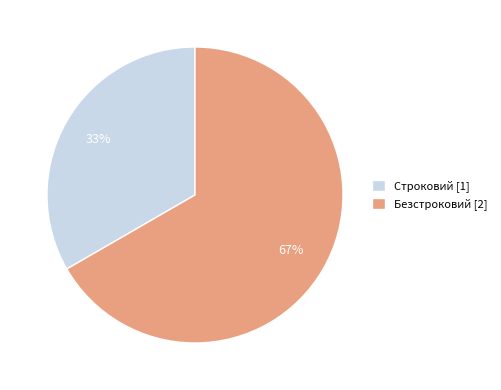

Is it true that Строковий is 25% of the pie?

False